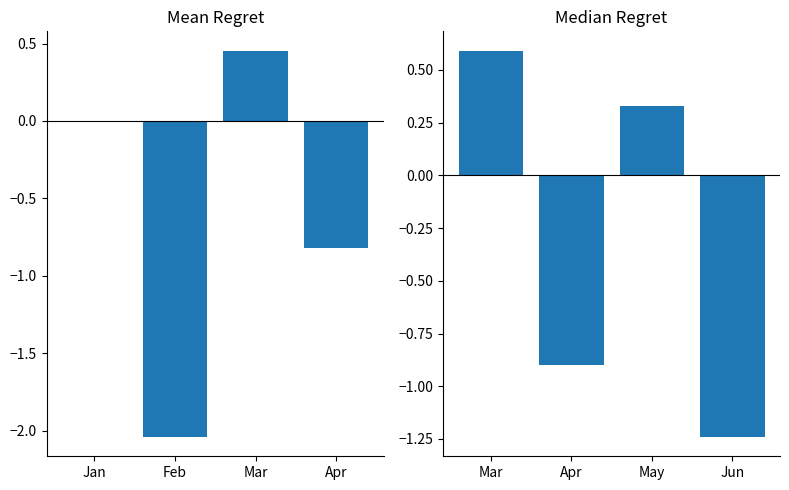

Which category has the lowest value across all series?

Feb